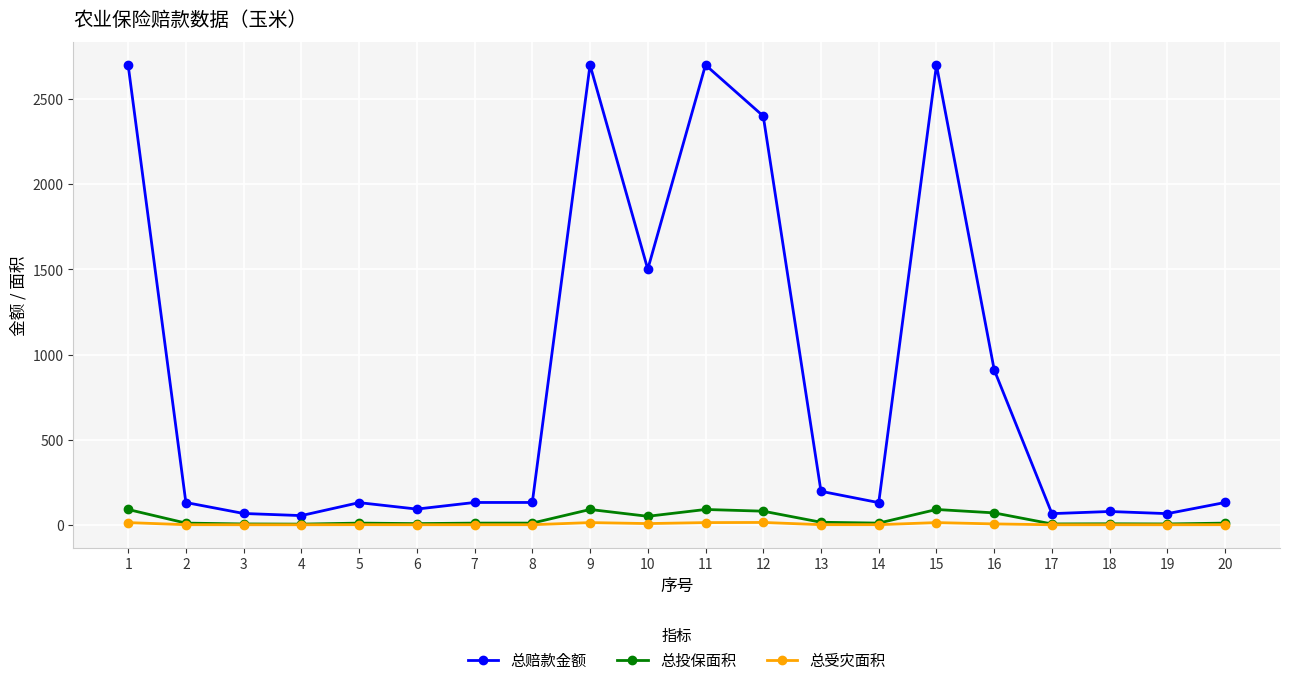

True or false: 总赔款金额 and 总投保面积 cross at least once.

False